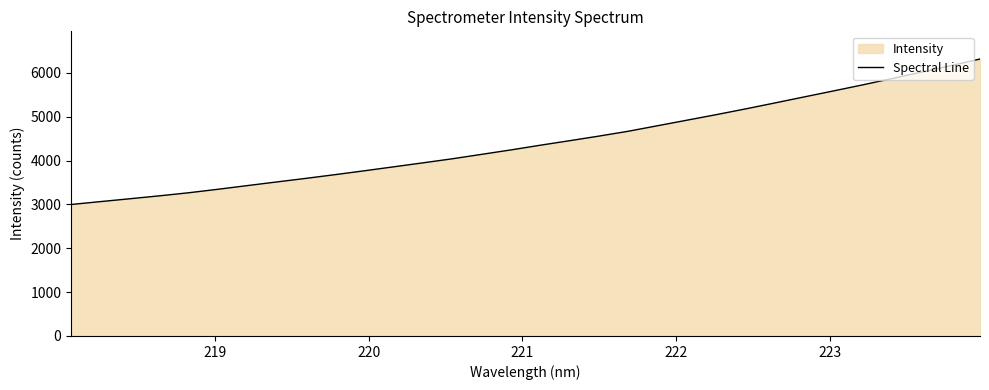

What is the smallest value displayed?

2998.3